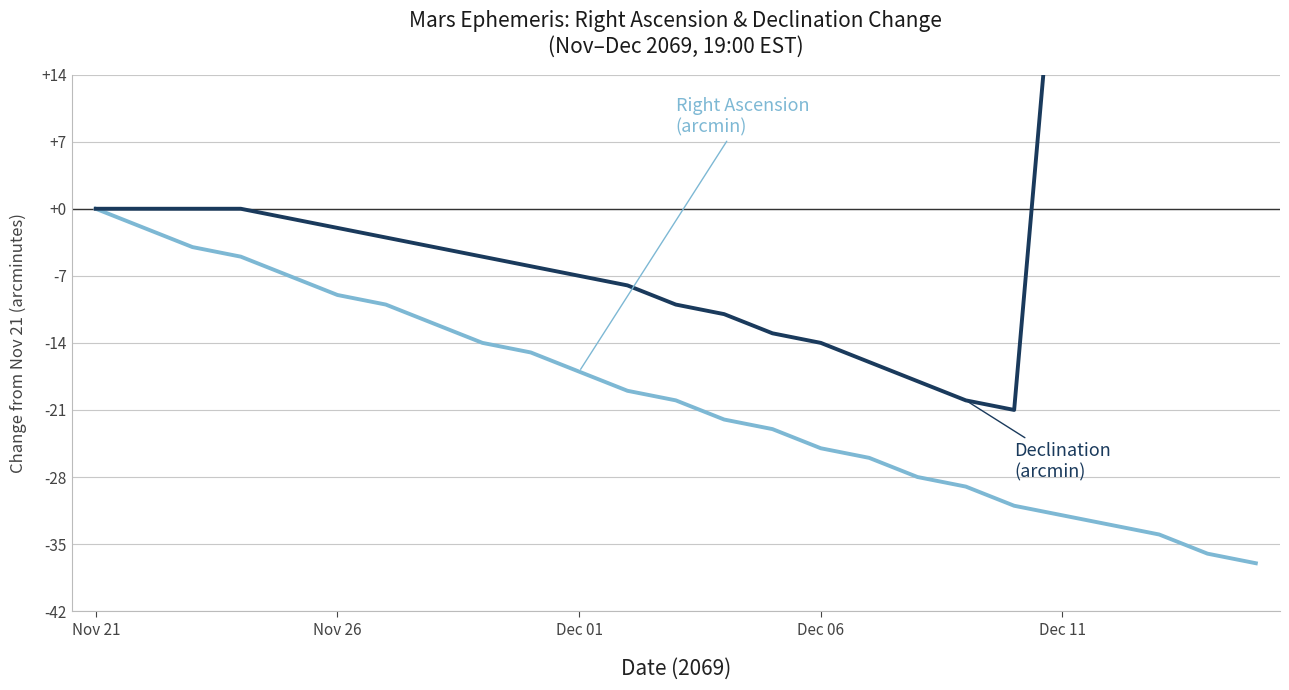

Which series changed the most between 20 and 22?

Declination (arcmin)